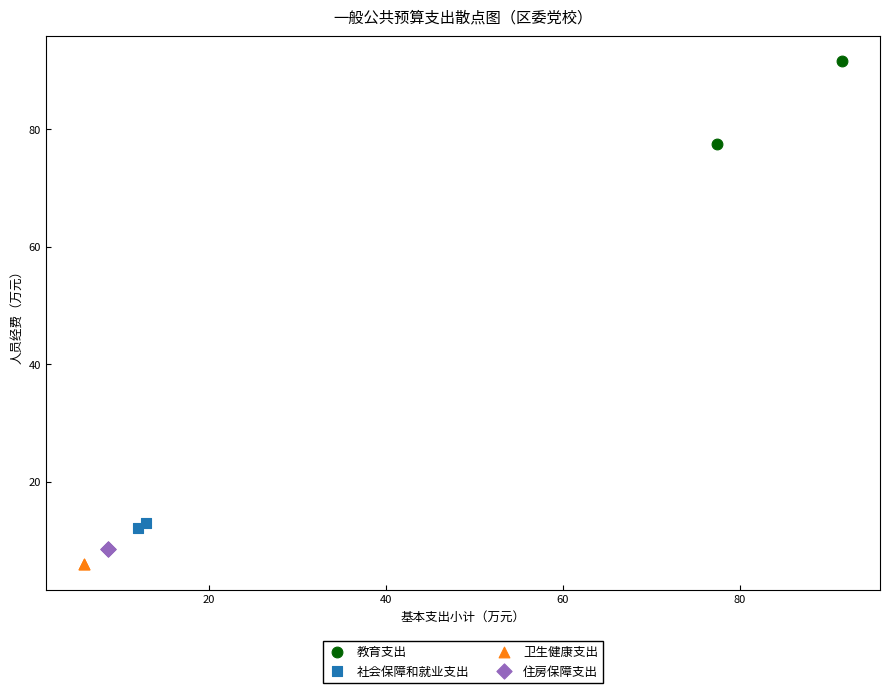

Which series reaches the minimum Y coordinate?

卫生健康支出